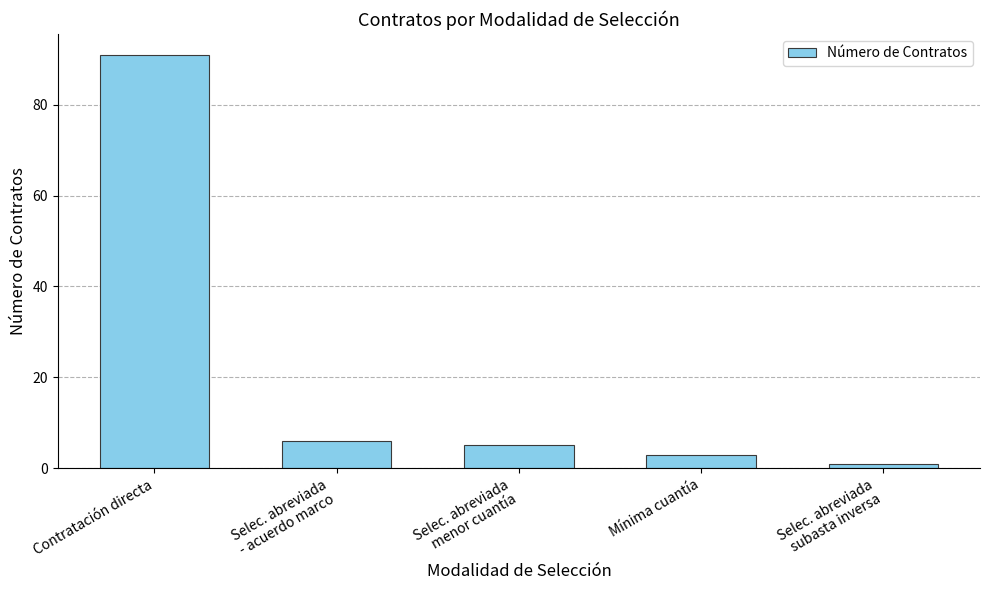

What is the sum of the values at Selec. abreviada
menor cuantía and Selec. abreviada
subasta inversa?

6